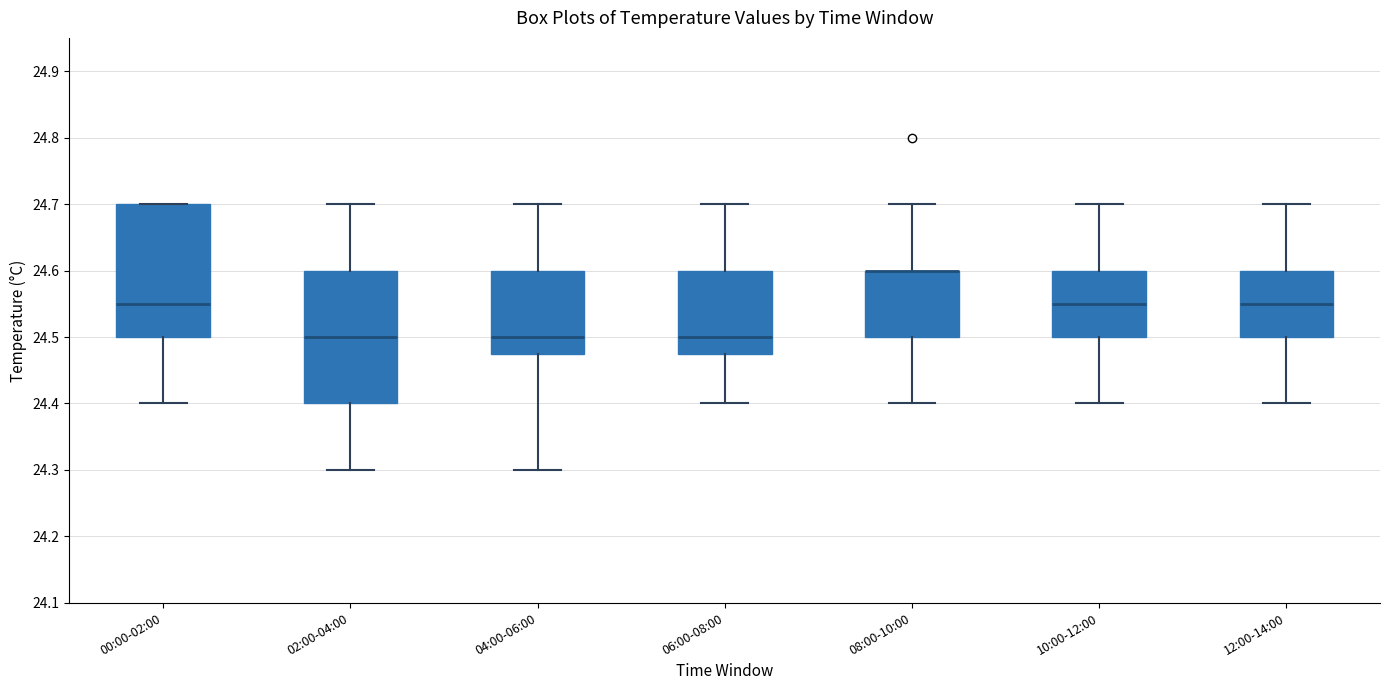

Where does the upper whisker of the box for 02:00-04:00 end on the y-axis? The values are not printed on the chart, so give them approximately, as read against the axis.

24.70